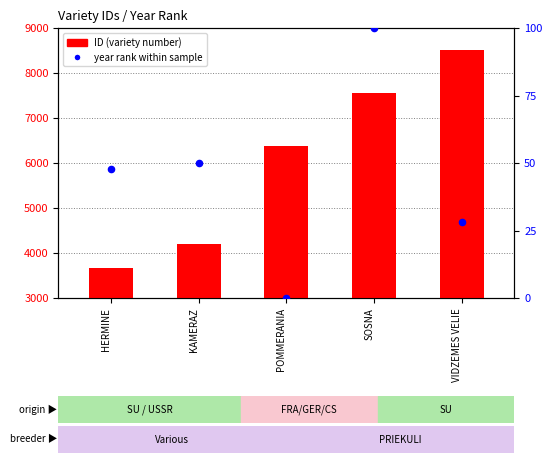

Which series has the largest total across all categories?

ID (variety number)